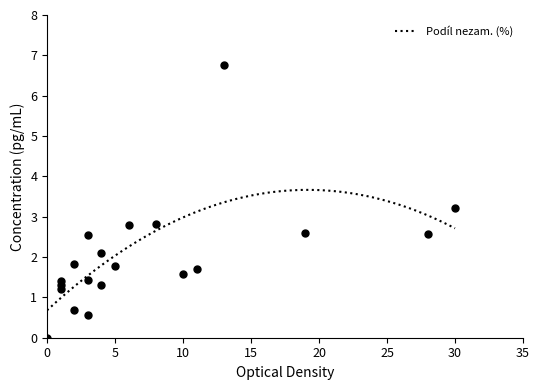

What is the lowest value of the Podíl nezam. (%) series?

0.7